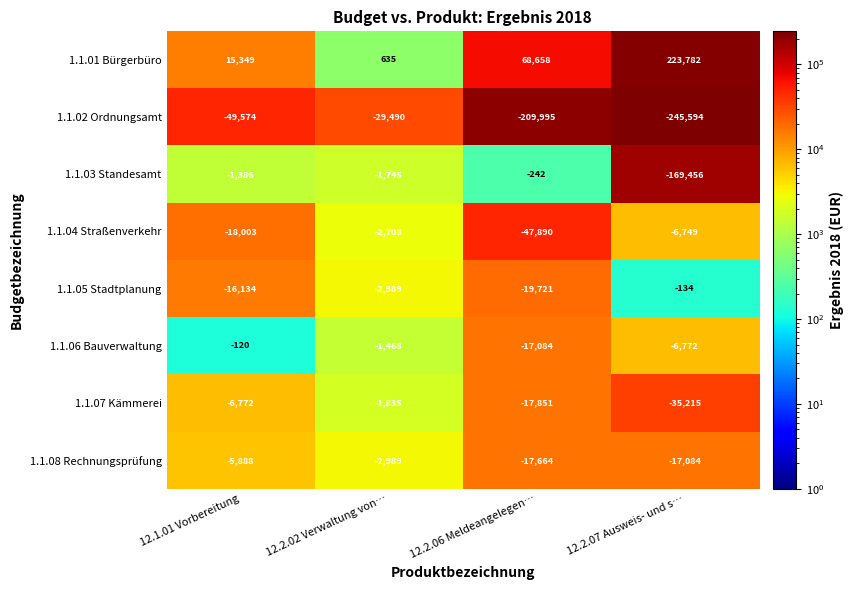

How many distinct data groups are displayed?

8